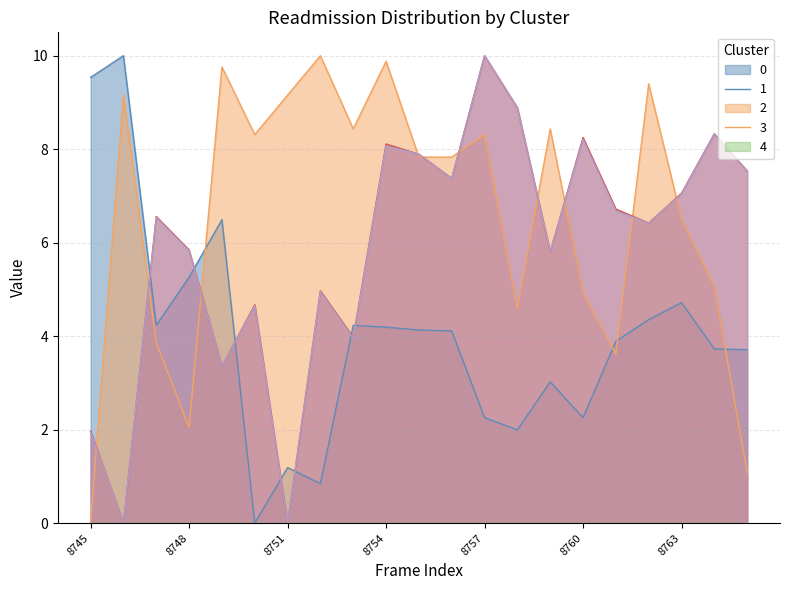

What is the spread (max minus min) of values at 8753?

4.5